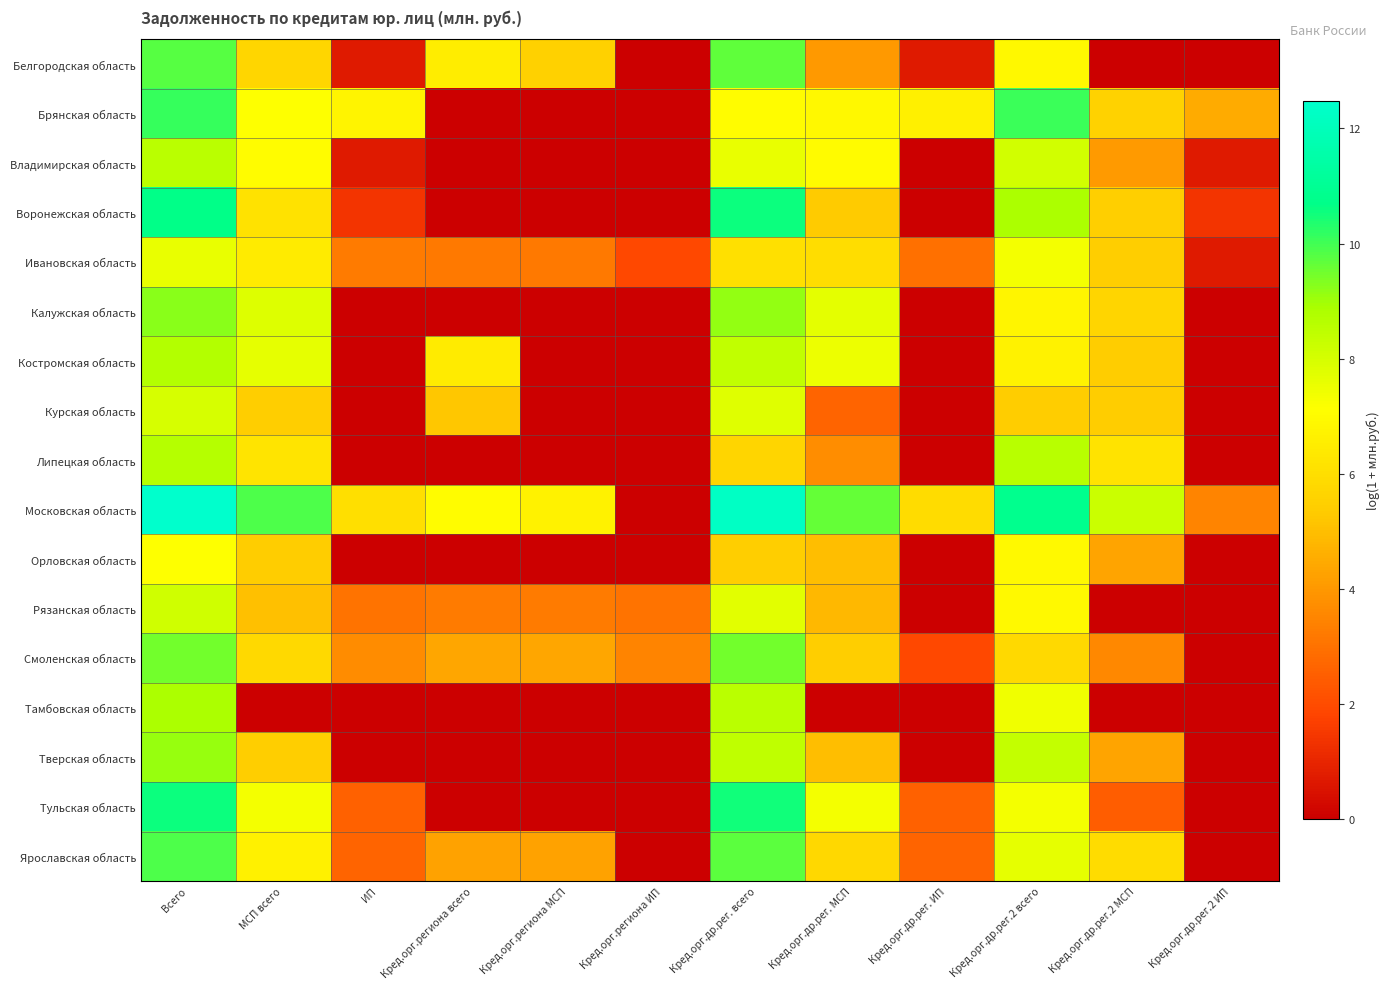

At which category is the sum across all series the highest?

Всего